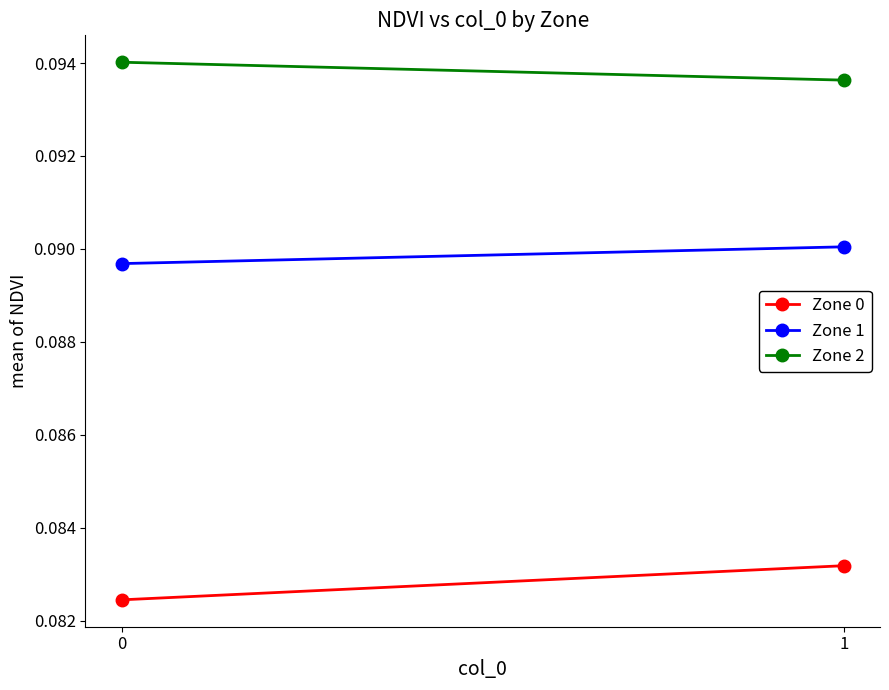

Reading left to right, transcribe all the data shown in this chart.

Zone 0: 0.1	0.1
Zone 1: 0.1	0.1
Zone 2: 0.1	0.1